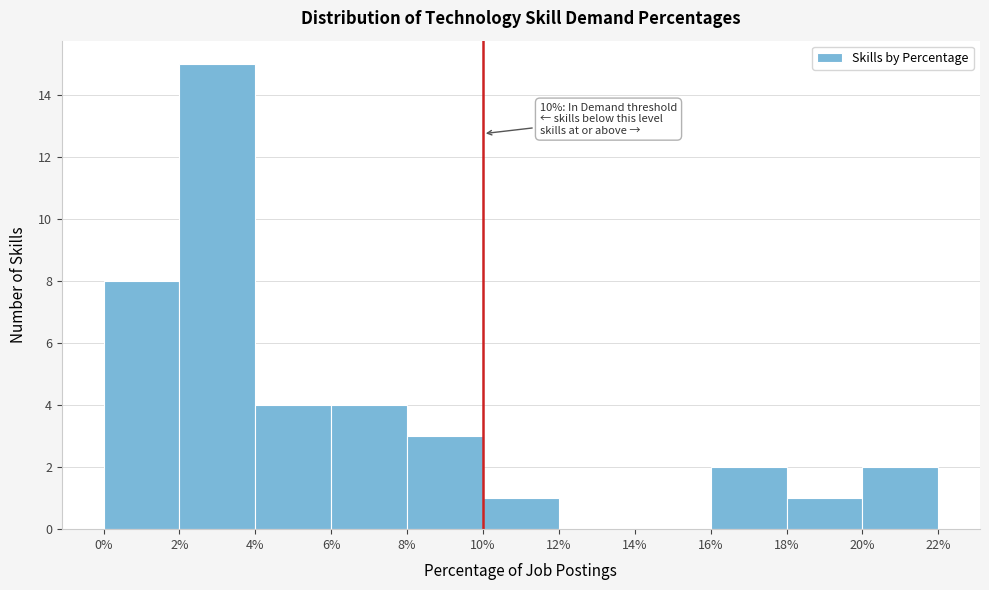

Over which range of the x-axis is the bar tallest?

2% to 4%